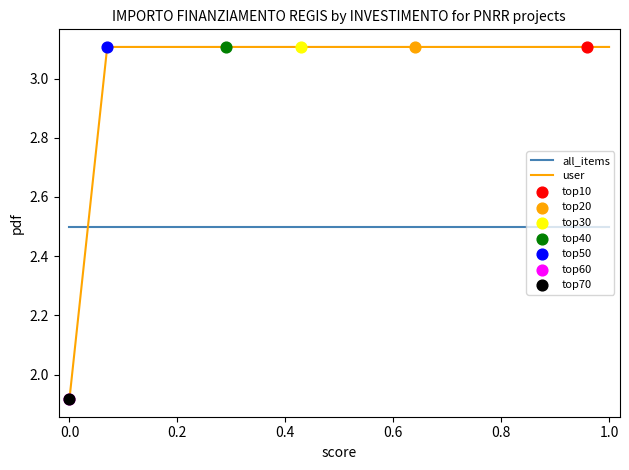

Which series has the largest Y range (max minus min)?

user